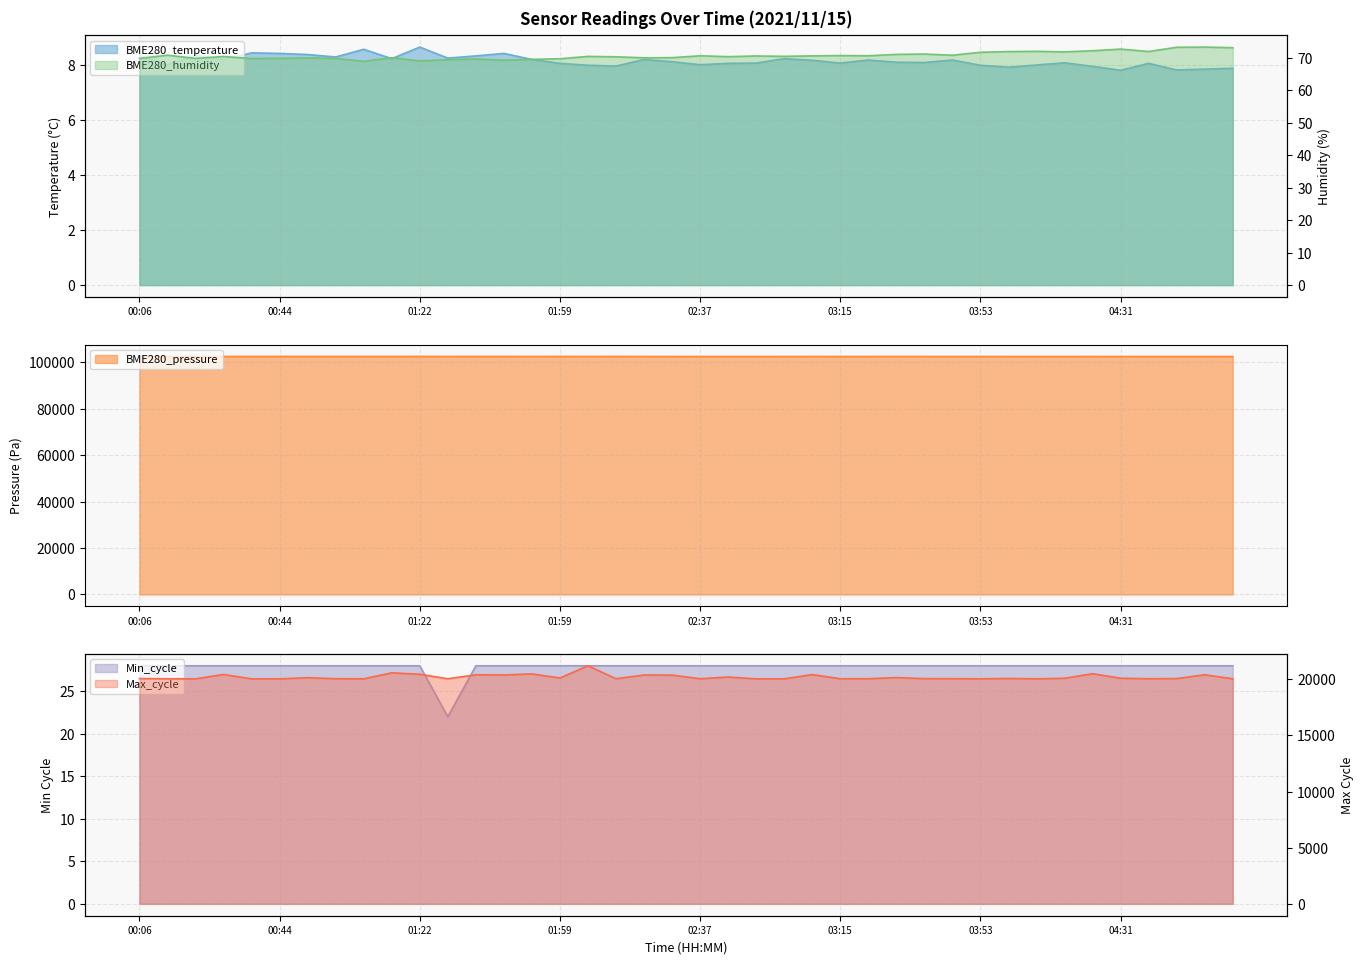

What are all the series names shown in the legend?

BME280_temperature, BME280_humidity, BME280_pressure, Min_cycle, Max_cycle